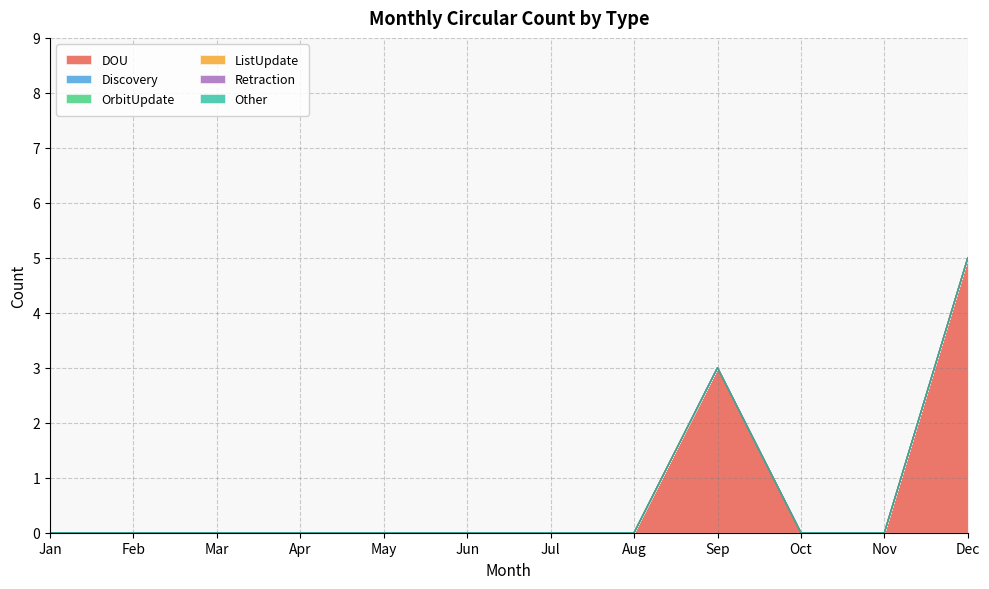

What is the spread (max minus min) of values at Dec?

5